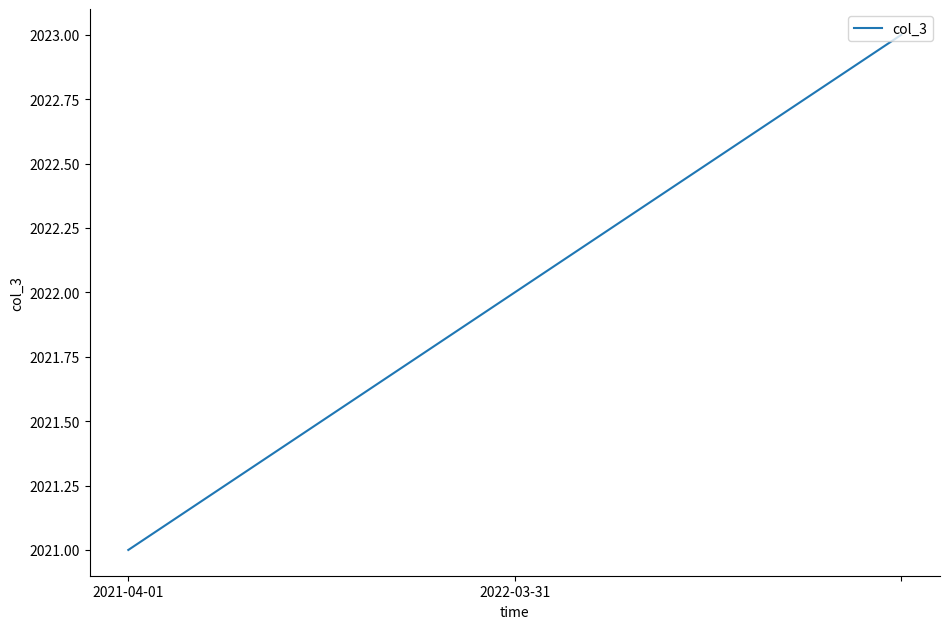

What is the maximum value shown in the chart?

2023